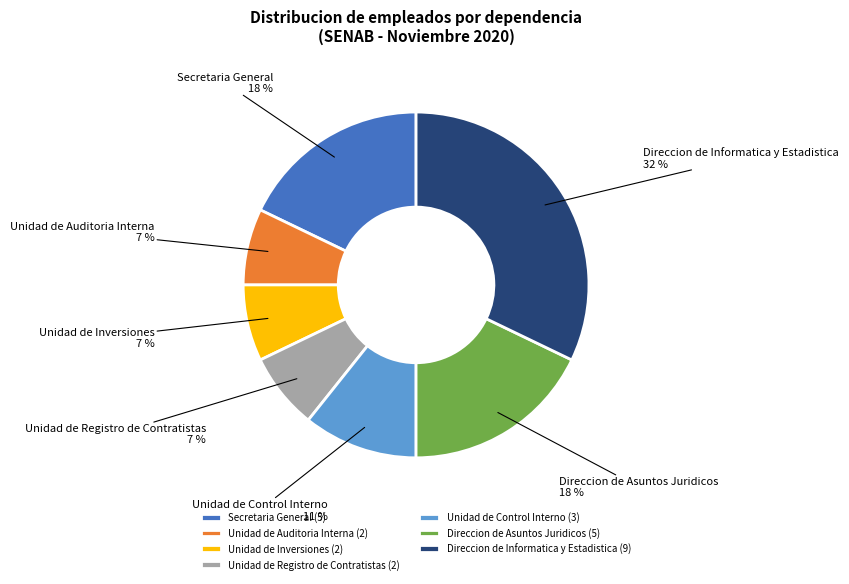

To the nearest percent, what portion does Direccion de Informatica y Estadistica represent?

32%